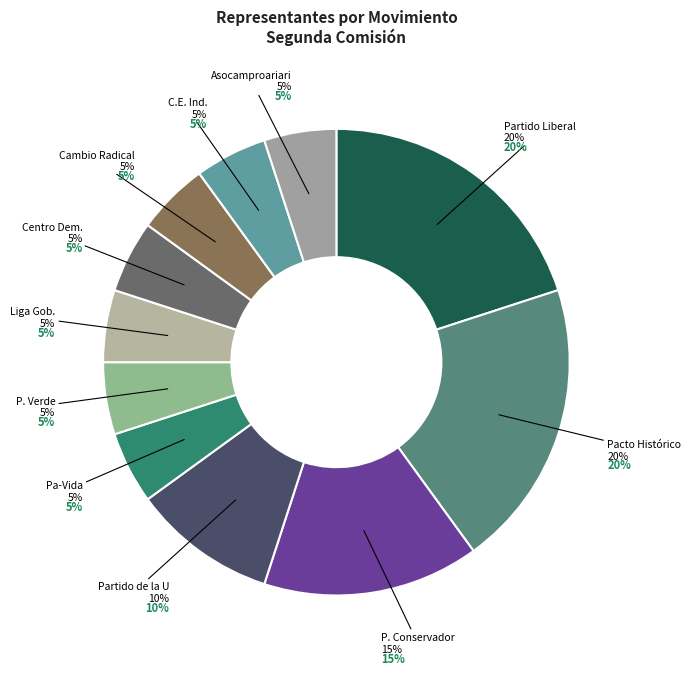

To the nearest percent, what portion does PARTIDO CONSERVADOR COLOMBIANO represent?

15%